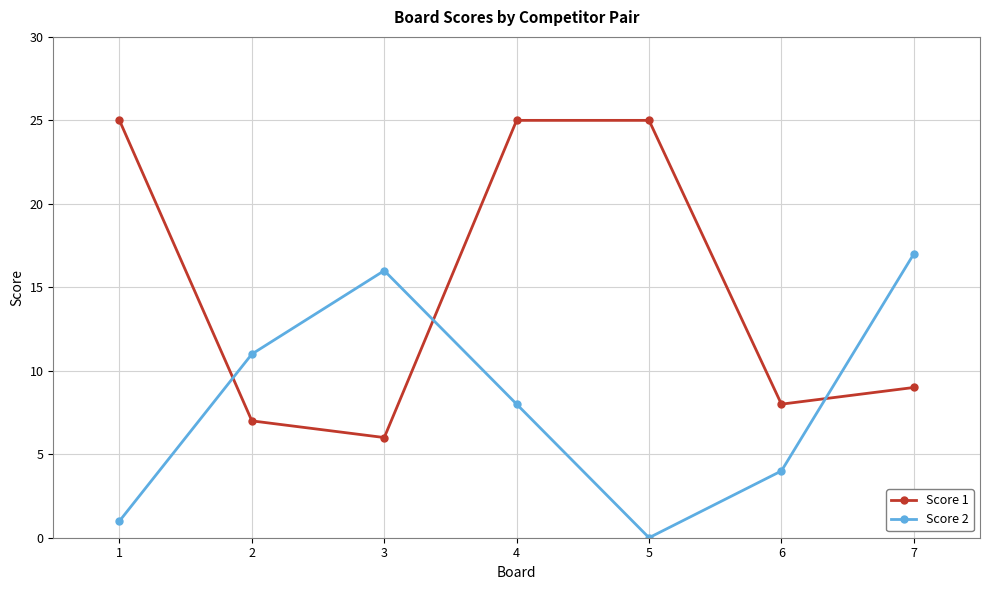

Is this an area chart (filled region under the line)?

No